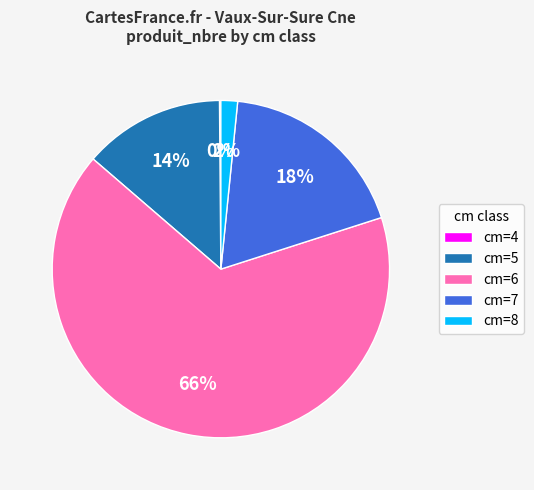

The cm=6 slice represents 66% of the pie. True or false?

True